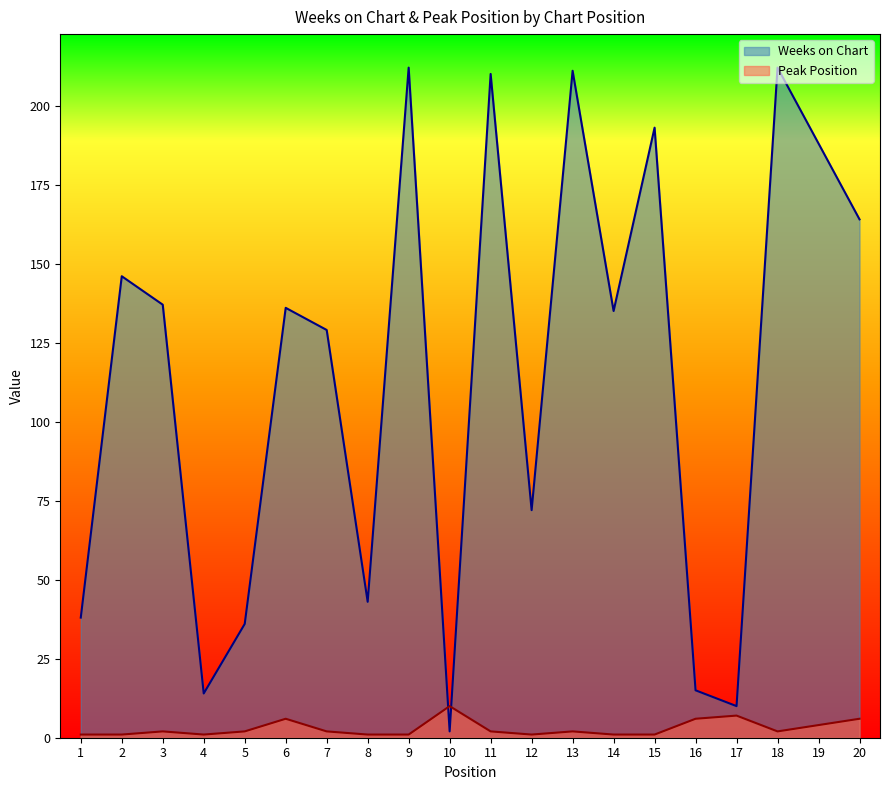

True or false: Weeks on Chart has a value of 146 at 2.

True